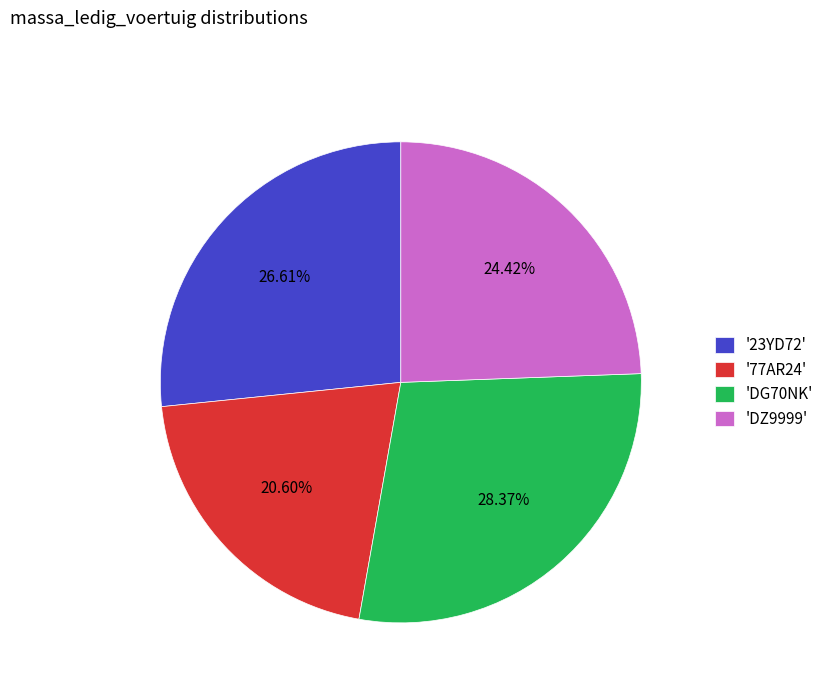

Is the sum of 'DZ9999' and '77AR24' greater than half?

No